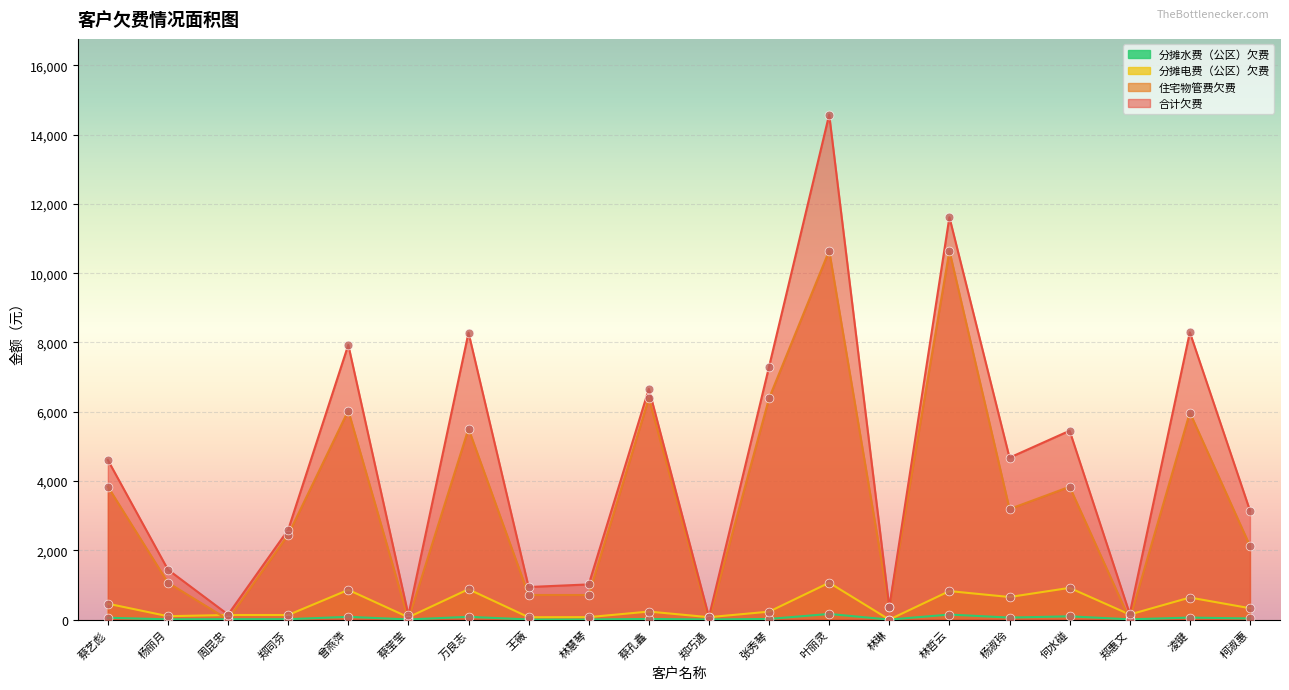

What are all the series names shown in the legend?

合计欠费, 住宅物管费欠费, 分摊电费（公区）欠费, 分摊水费（公区）欠费